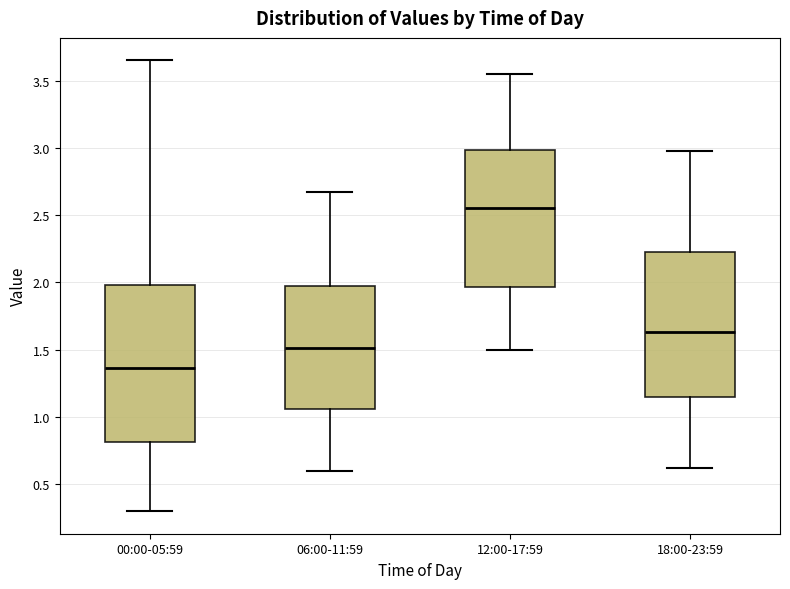

Which box has the highest median line?

12:00-17:59